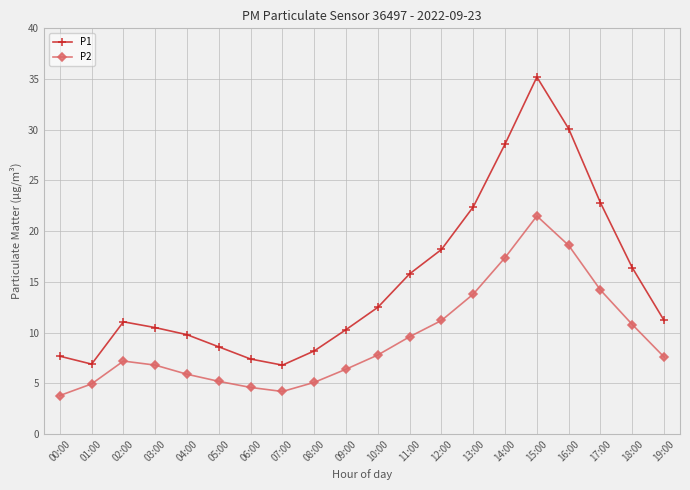

At 15:00, list the series in order from largest to smallest.

P1, P2